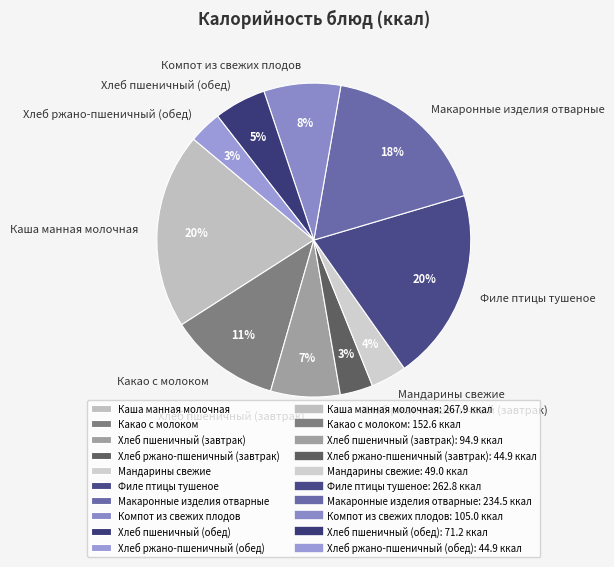

To the nearest percent, what portion does Филе птицы тушеное represent?

20%